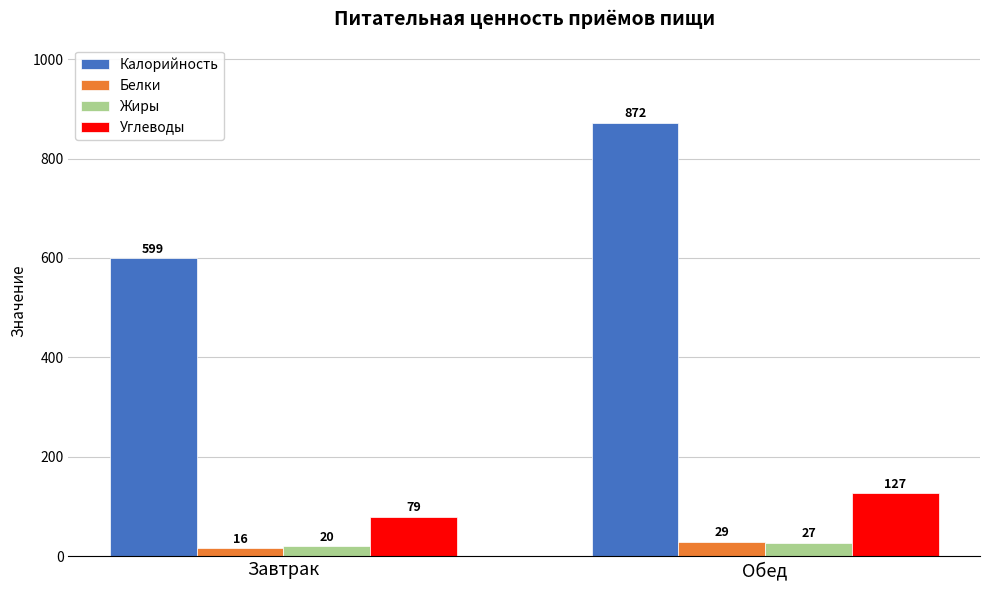

List the labels in order of Углеводы value, largest first.

Обед, Завтрак